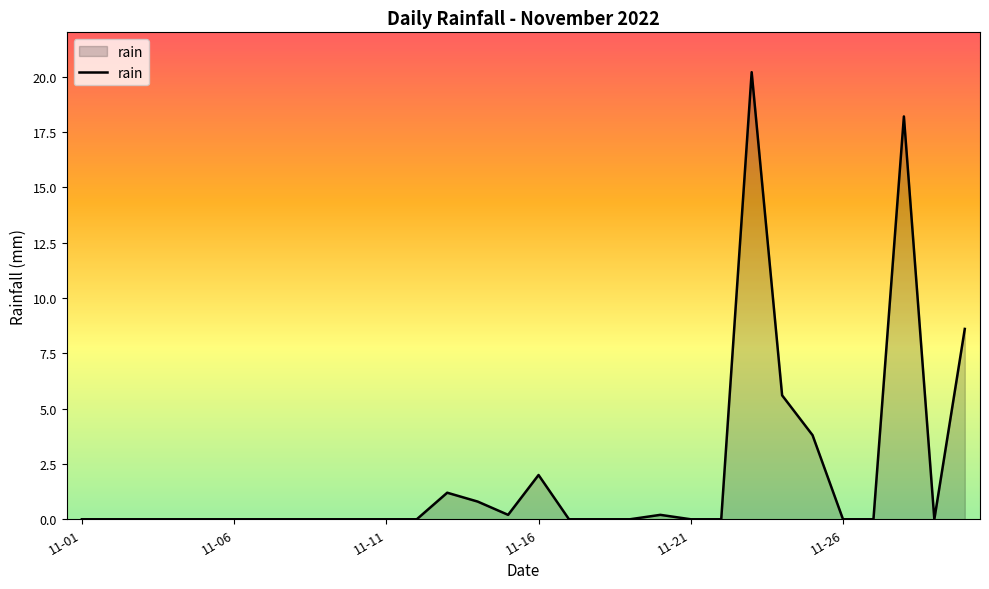

Reading right to left, transcribe all the data shown in this chart.

8.6	0.0	18.2	0.0	0.0	3.8	5.6	20.2	0.0	0.0	0.2	0.0	0.0	0.0	2.0	0.2	0.8	1.2	0.0	0.0	0.0	0.0	0.0	0.0	0.0	0.0	0.0	0.0	0.0	0.0